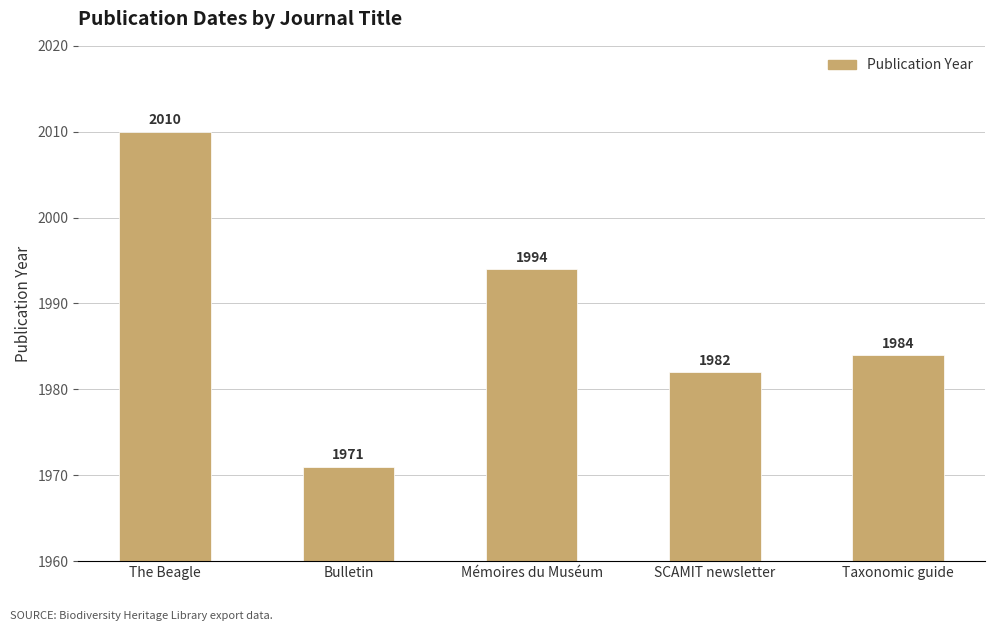

Read the value at Bulletin.

1971